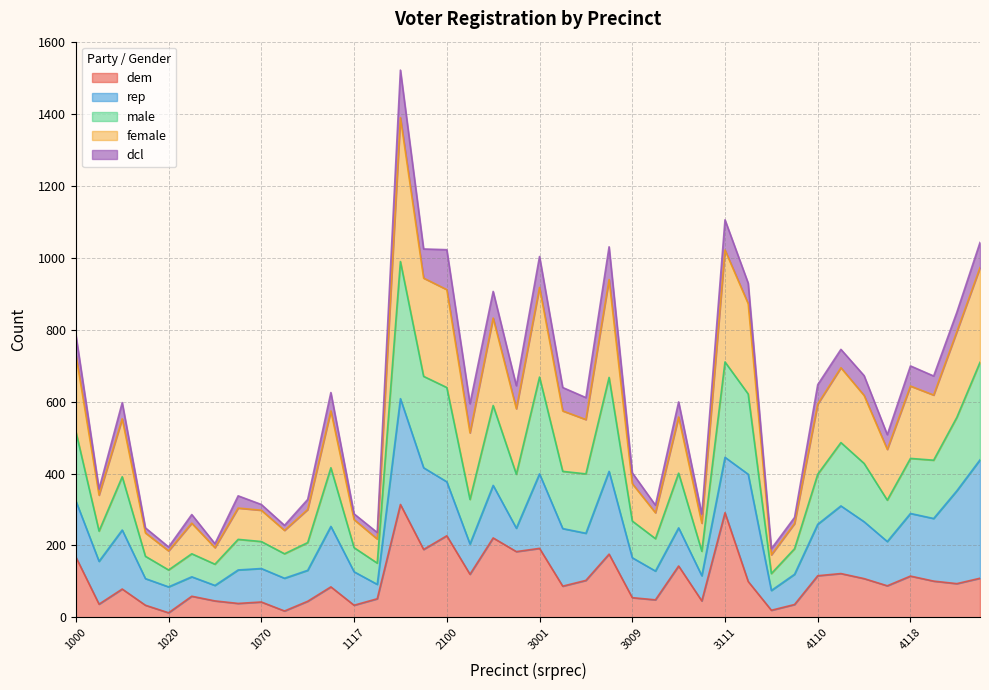

At which category is the sum across all series the highest?

2014